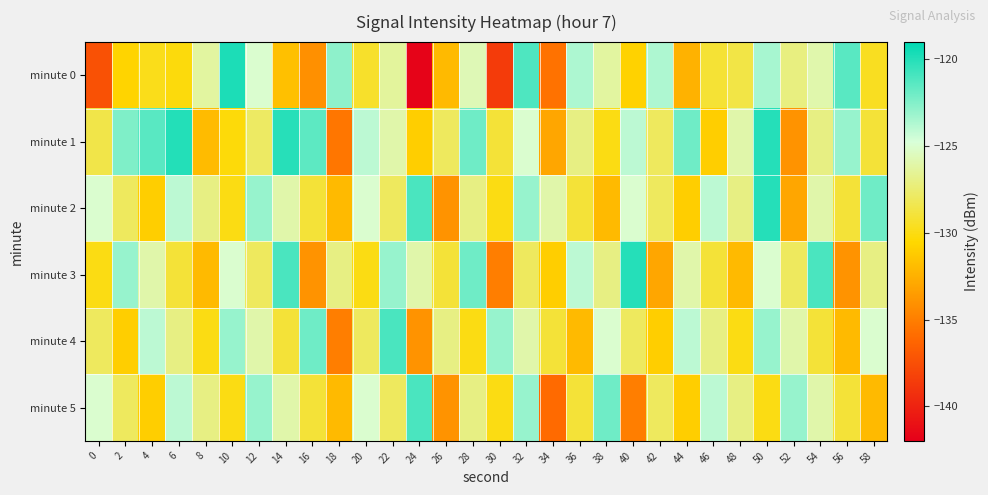

Reading right to left, what are all the values shown in this chart?

minute 0: 58=-129.6	56=-121.4	54=-125.9	52=-127.1	50=-123.5	48=-128.6	46=-129.1	44=-132.4	42=-123.6	40=-130.8	38=-126.2	36=-123.6	34=-135.6	32=-121.1	30=-138.7	28=-125.7	26=-132.0	24=-141.7	22=-126.3	20=-129.3	18=-122.8	16=-134.1	14=-131.7	12=-125.0	10=-119.8	8=-126.3	6=-130.1	4=-129.8	2=-130.7	0=-137.4
minute 1: 58=-129.0	56=-123.0	54=-127.0	52=-134.0	50=-120.0	48=-126.0	46=-131.0	44=-122.0	42=-128.0	40=-124.0	38=-130.0	36=-127.0	34=-133.0	32=-125.0	30=-129.0	28=-122.0	26=-128.0	24=-131.0	22=-126.0	20=-124.0	18=-135.4	16=-121.5	14=-120.1	12=-127.9	10=-130.2	8=-132.0	6=-119.9	4=-121.4	2=-122.4	0=-128.5
minute 2: 58=-122.0	56=-129.0	54=-126.0	52=-133.0	50=-120.0	48=-127.0	46=-124.0	44=-131.0	42=-128.0	40=-125.0	38=-132.0	36=-129.0	34=-126.0	32=-123.0	30=-130.0	28=-127.0	26=-134.0	24=-121.0	22=-128.0	20=-125.0	18=-132.0	16=-129.0	14=-126.0	12=-123.0	10=-130.0	8=-127.0	6=-124.0	4=-131.0	2=-128.0	0=-125.0
minute 3: 58=-127.0	56=-134.0	54=-121.0	52=-128.0	50=-125.0	48=-132.0	46=-129.0	44=-126.0	42=-133.0	40=-120.0	38=-127.0	36=-124.0	34=-131.0	32=-128.0	30=-135.0	28=-122.0	26=-129.0	24=-126.0	22=-123.0	20=-130.0	18=-127.0	16=-134.0	14=-121.0	12=-128.0	10=-125.0	8=-132.0	6=-129.0	4=-126.0	2=-123.0	0=-130.0
minute 4: 58=-125.0	56=-132.0	54=-129.0	52=-126.0	50=-123.0	48=-130.0	46=-127.0	44=-124.0	42=-131.0	40=-128.0	38=-125.0	36=-132.0	34=-129.0	32=-126.0	30=-123.0	28=-130.0	26=-127.0	24=-134.0	22=-121.0	20=-128.0	18=-135.0	16=-122.0	14=-129.0	12=-126.0	10=-123.0	8=-130.0	6=-127.0	4=-124.0	2=-131.0	0=-128.0
minute 5: 58=-132.0	56=-129.0	54=-126.0	52=-123.0	50=-130.0	48=-127.0	46=-124.0	44=-131.0	42=-128.0	40=-135.0	38=-122.0	36=-129.0	34=-136.0	32=-123.0	30=-130.0	28=-127.0	26=-134.0	24=-121.0	22=-128.0	20=-125.0	18=-132.0	16=-129.0	14=-126.0	12=-123.0	10=-130.0	8=-127.0	6=-124.0	4=-131.0	2=-128.0	0=-125.0